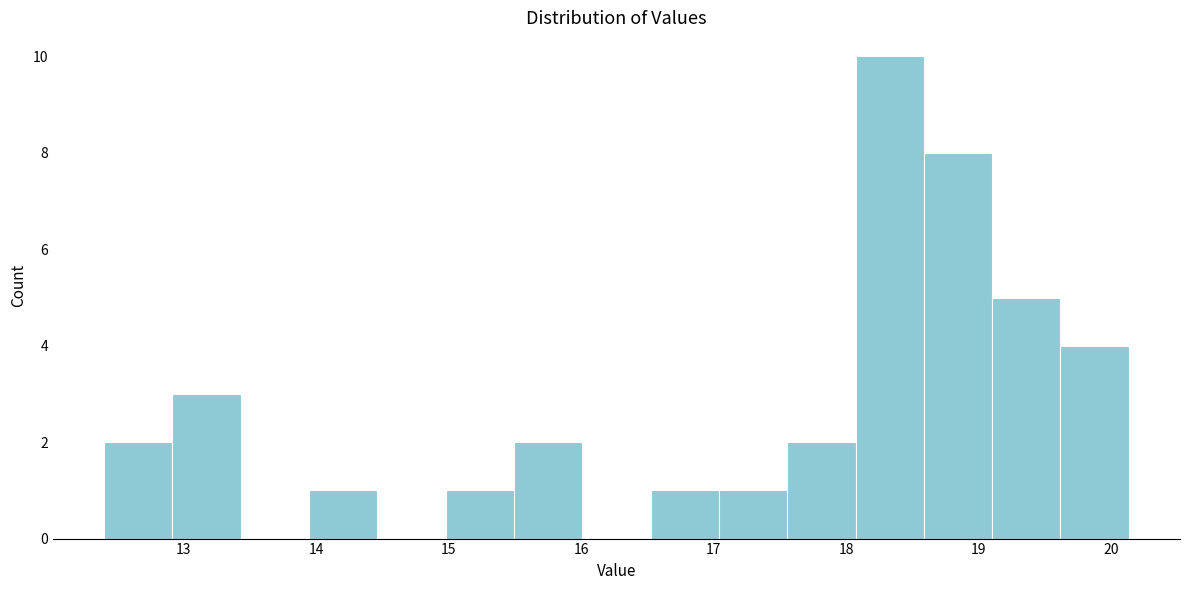

Reading left to right, transcribe this chart: for each bar, give the range it covers on the x-axis and its height. Neither the bar edges nor the heights are printed on the chart, so give them approximately, as read against the axes.

12.4 to 12.9: 2
12.9 to 13.4: 3
13.4 to 13.9: 0
13.9 to 14.5: 1
14.5 to 15.0: 0
15.0 to 15.5: 1
15.5 to 16.0: 2
16.0 to 16.5: 0
16.5 to 17.0: 1
17.0 to 17.6: 1
17.6 to 18.1: 2
18.1 to 18.6: 10
18.6 to 19.1: 8
19.1 to 19.6: 5
19.6 to 20.1: 4